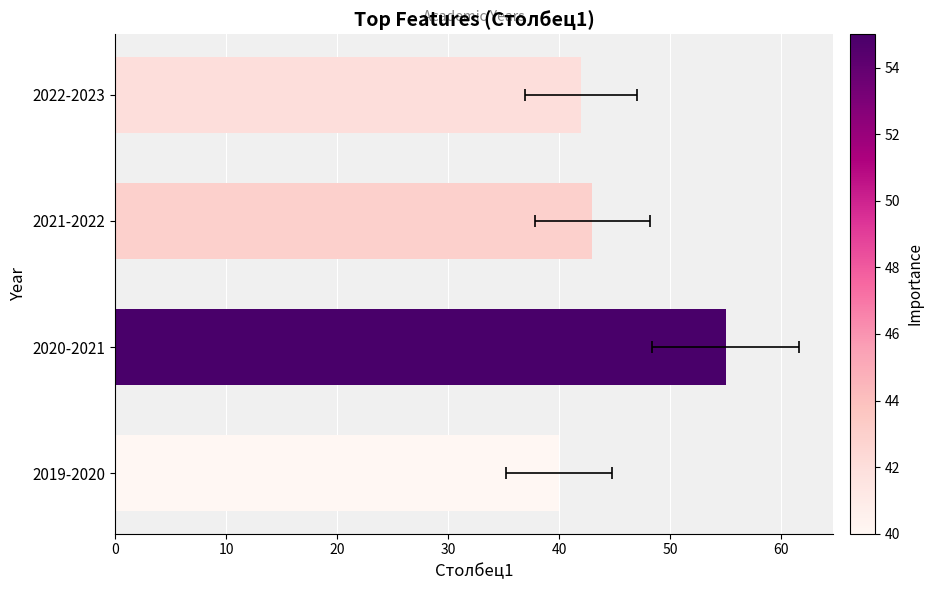

What value does the data have at 2019-2020, to the nearest 10?

40